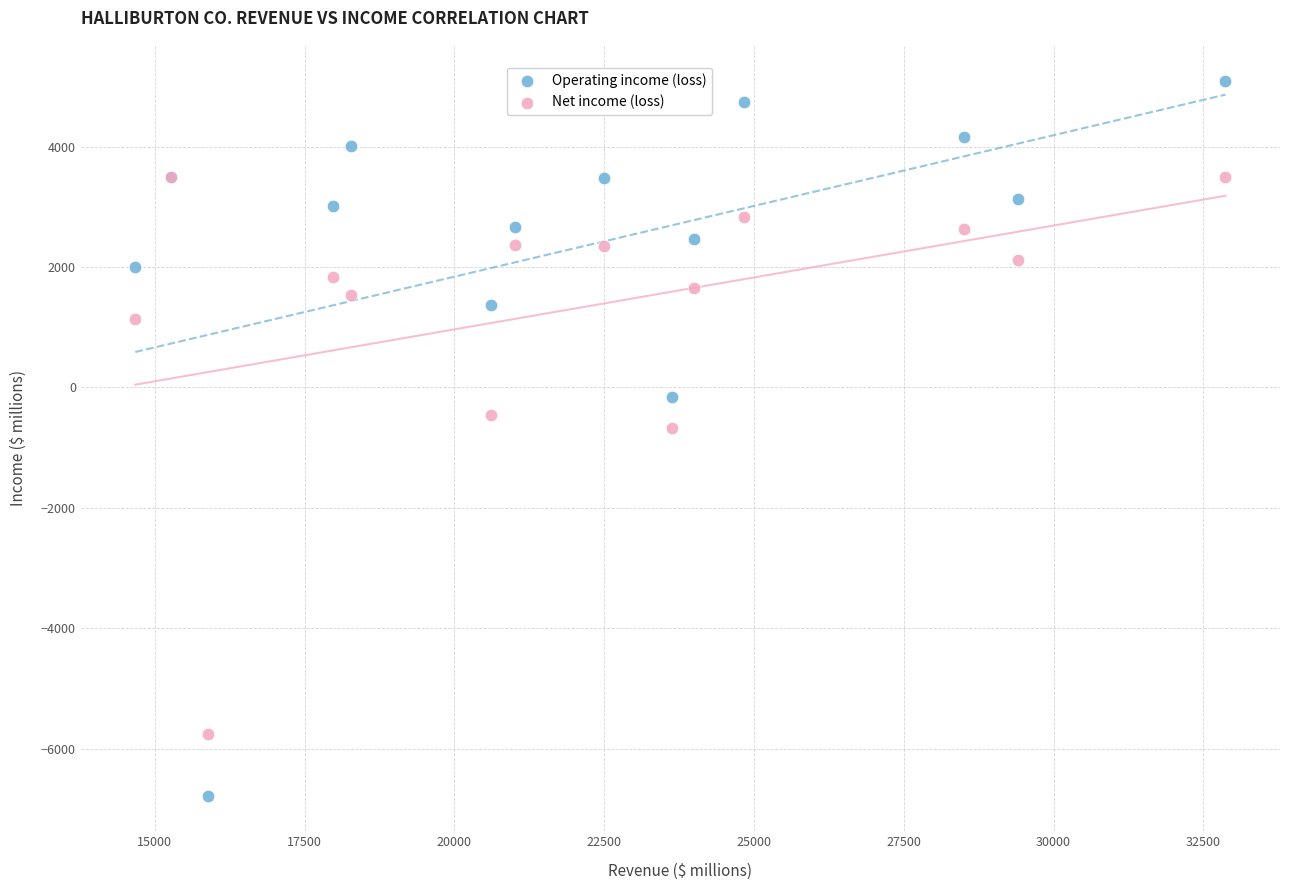

In the Net income (loss) series, what Y value is closest to -1131?

-671